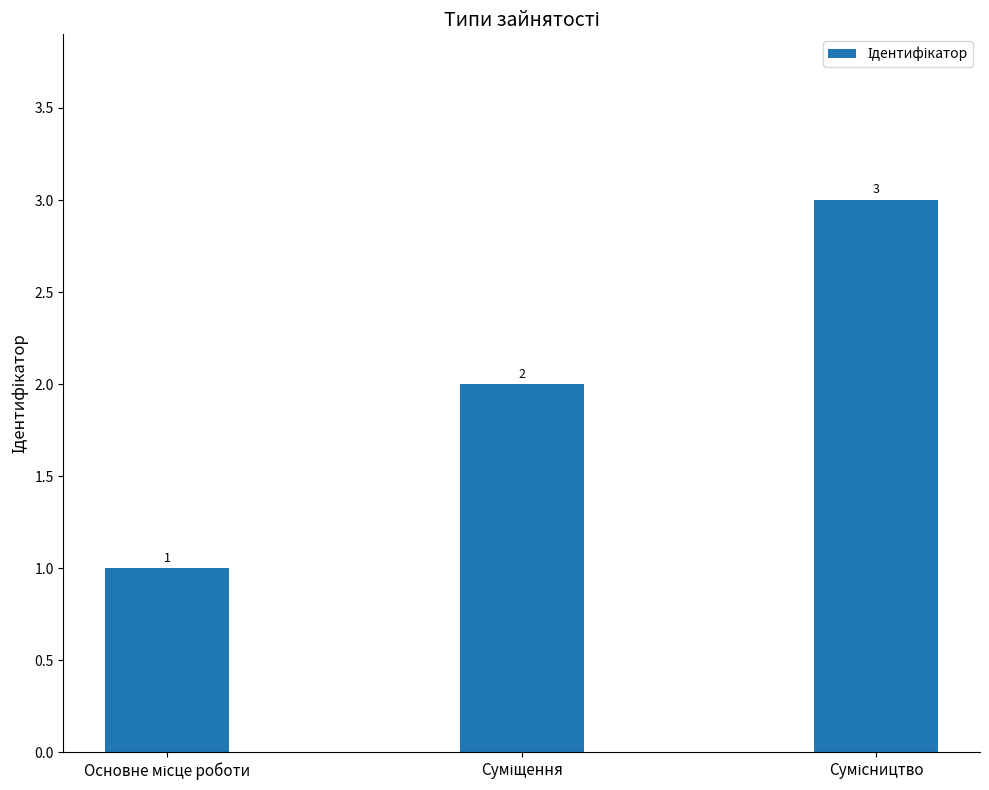

Count the values in the range 1 to 3.

3